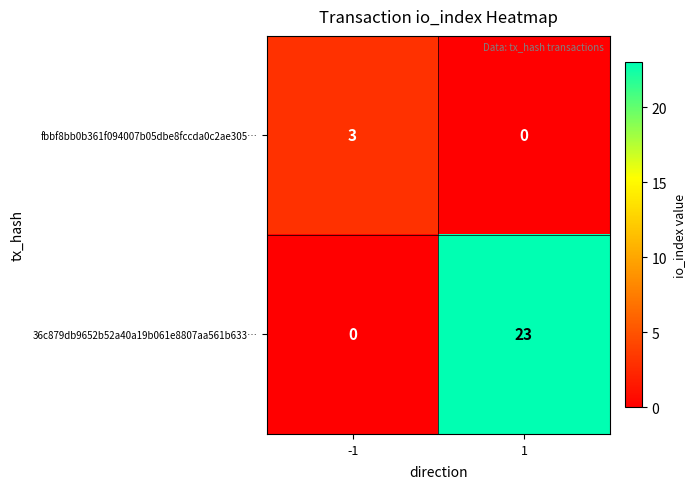

At which category is the sum across all series the highest?

1